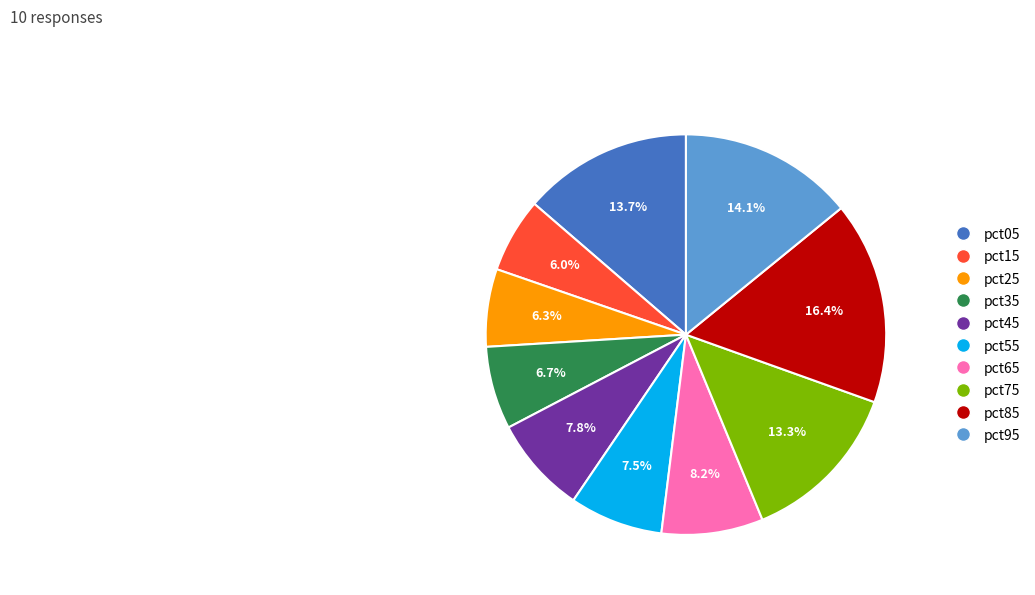

To the nearest percent, what portion does pct05 represent?

14%